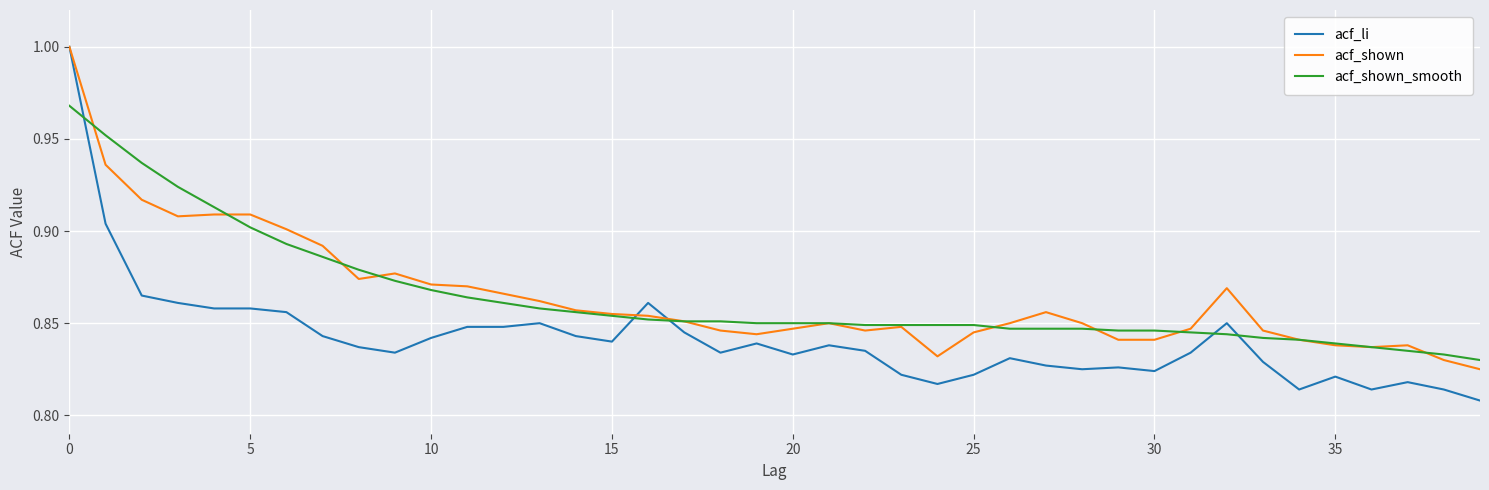

Which series has the largest range (max minus min)?

acf_li